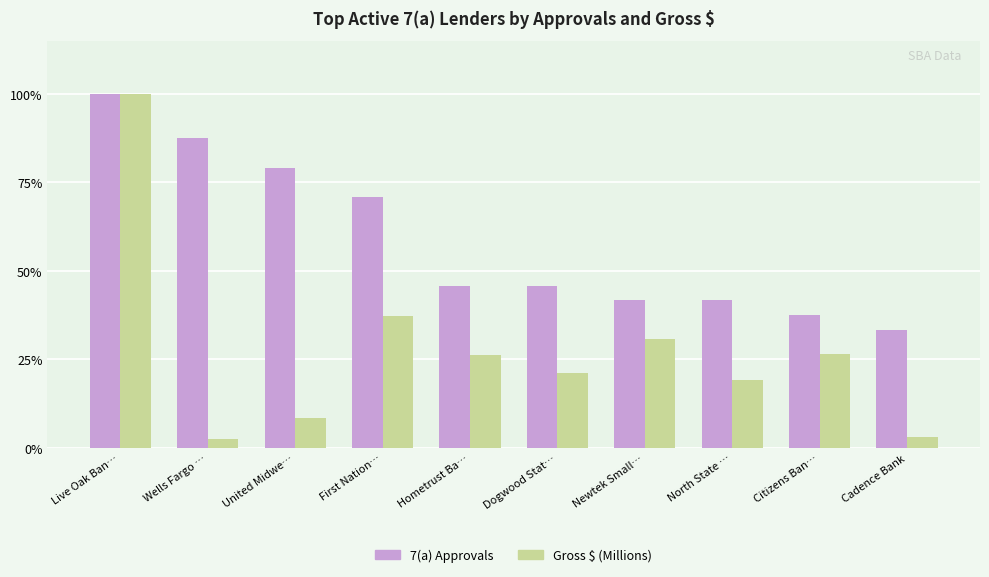

True or false: 7(a) Approvals has a value of 11.8 at Citizens Ban….

False